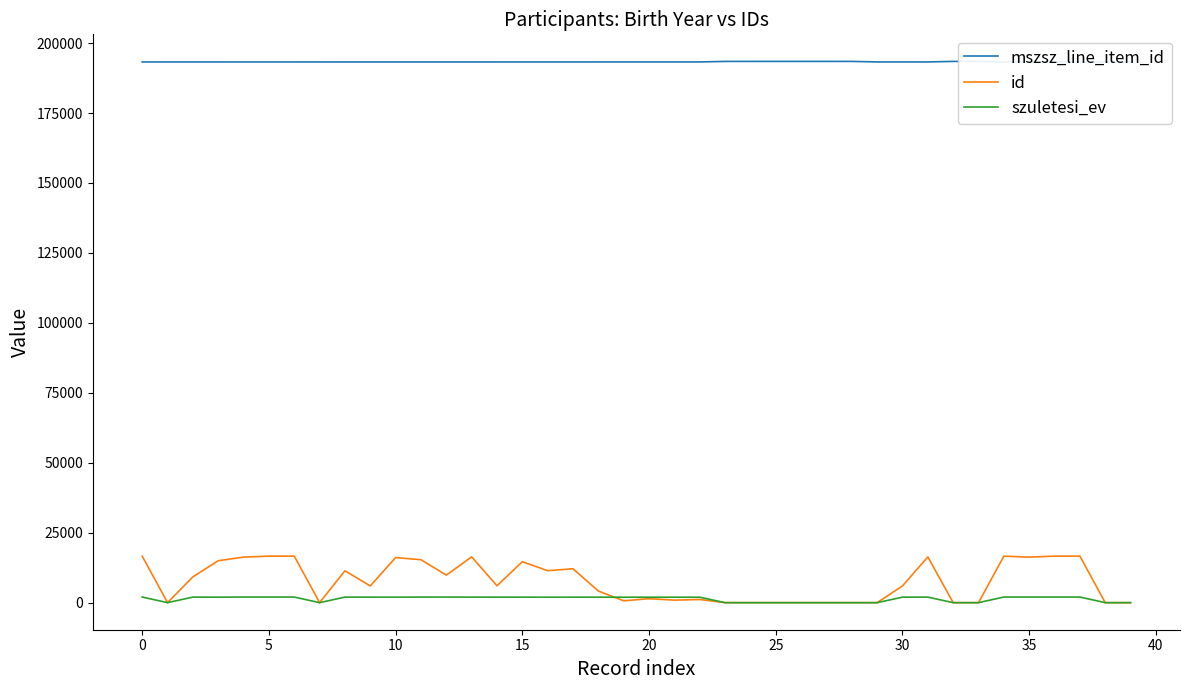

What is the sum of all szuletesi_ev values?

53409